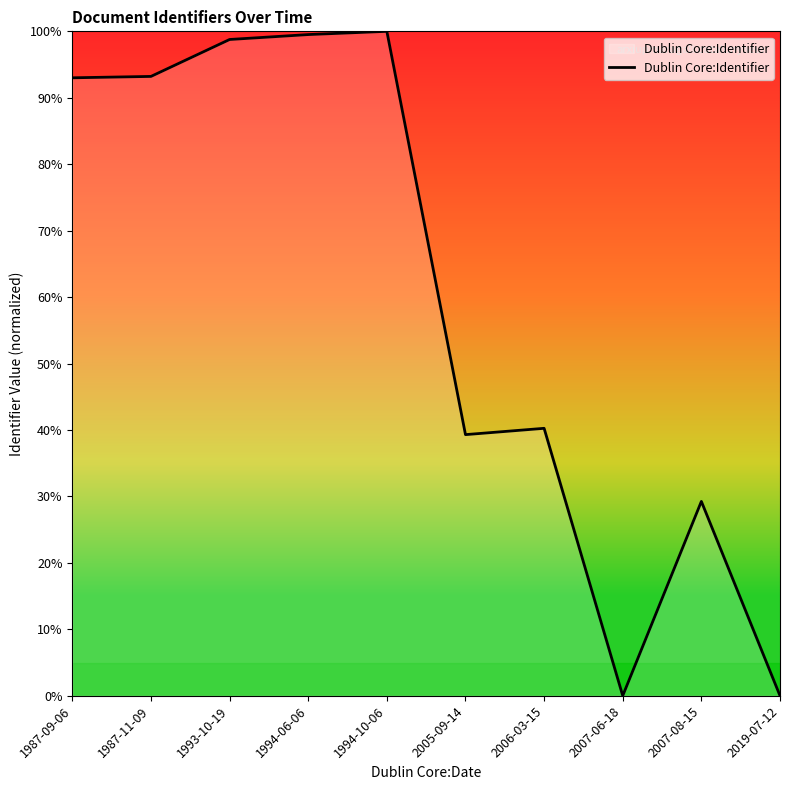

What is the maximum value shown in the chart?

100.0